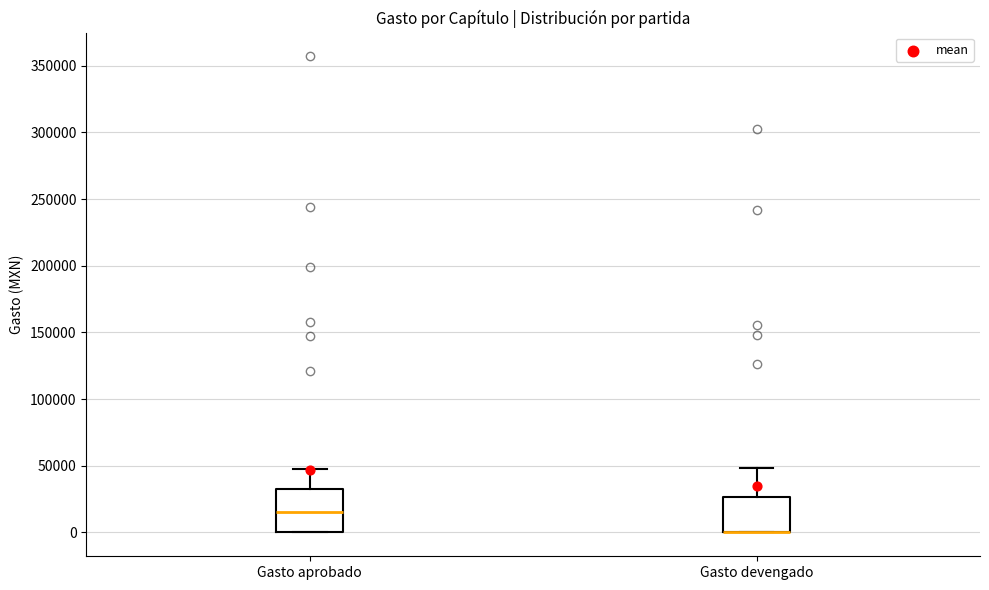

Comparing the boxes themselves (not the whiskers), which one is the tallest?

Gasto aprobado